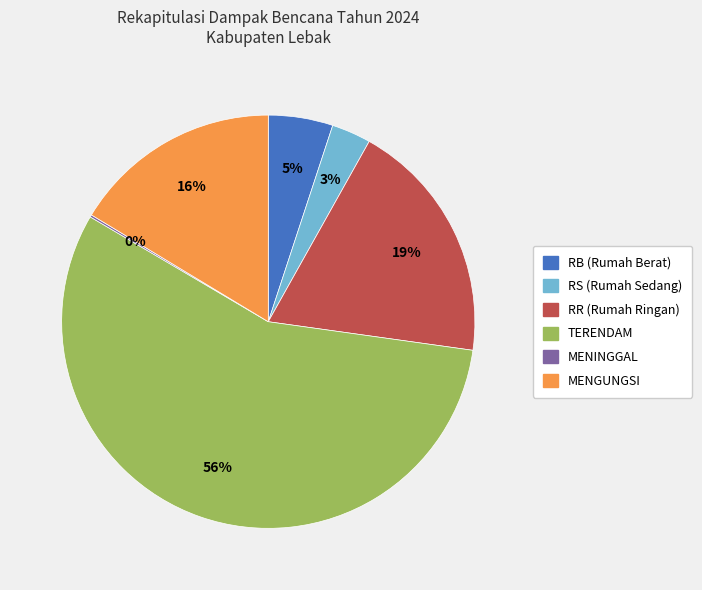

To the nearest percent, what is the average slice percentage?

17%